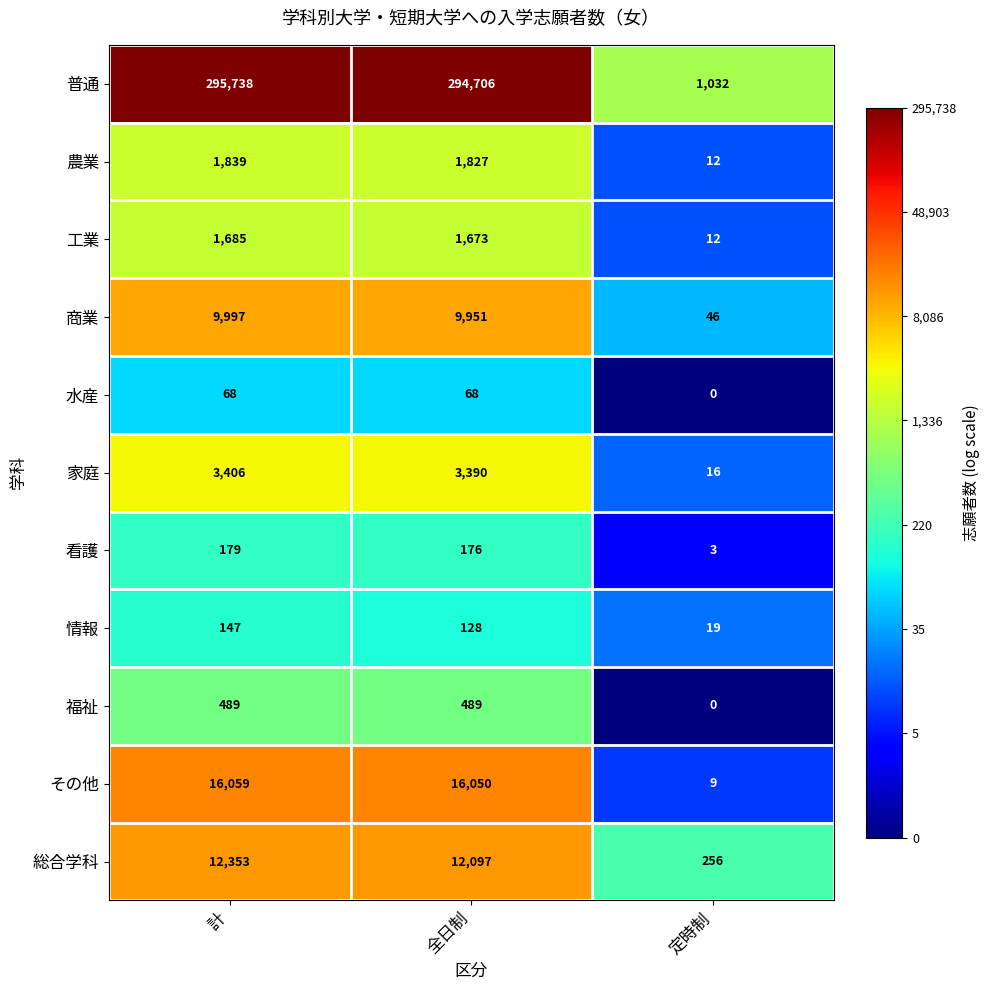

Which series has the widest spread of values?

普通